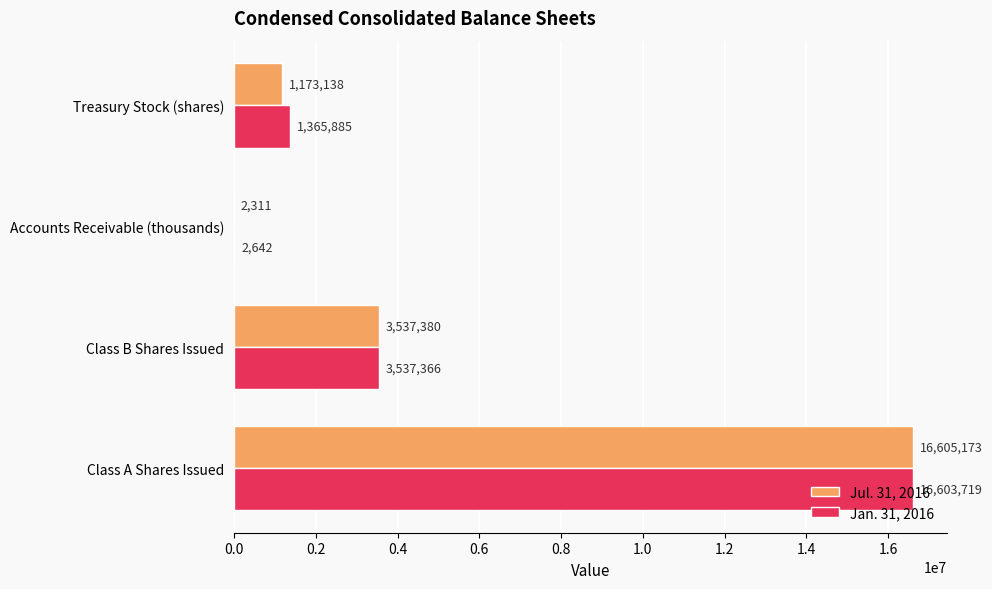

Which series changed the most between Accounts Receivable (thousands) and Treasury Stock (shares)?

Jan. 31, 2016